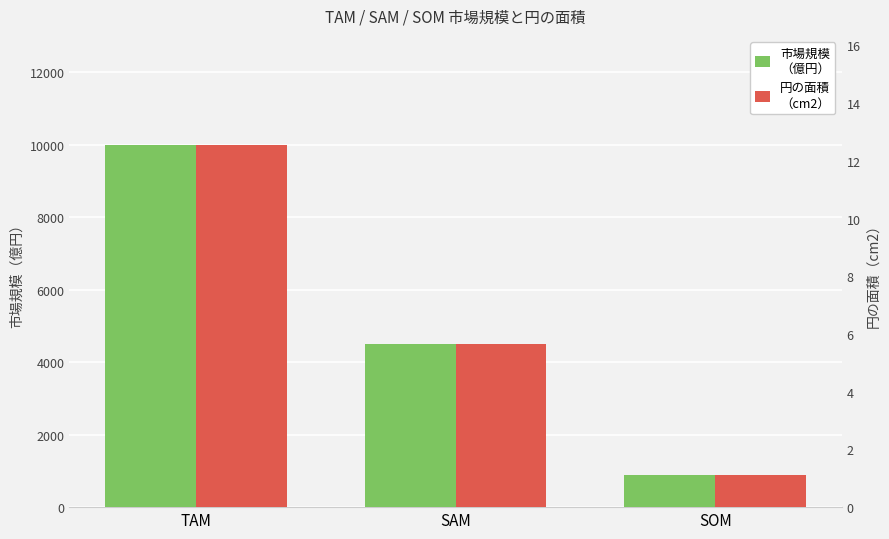

At which category is the sum across all series the highest?

TAM